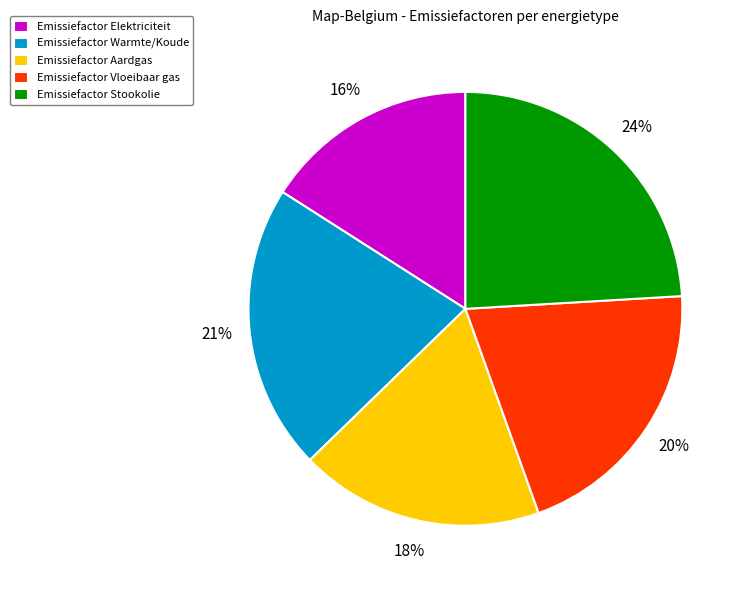

To the nearest percent, what is the difference between the Emissiefactor Stookolie and Emissiefactor Warmte/Koude slice percentages?

3%